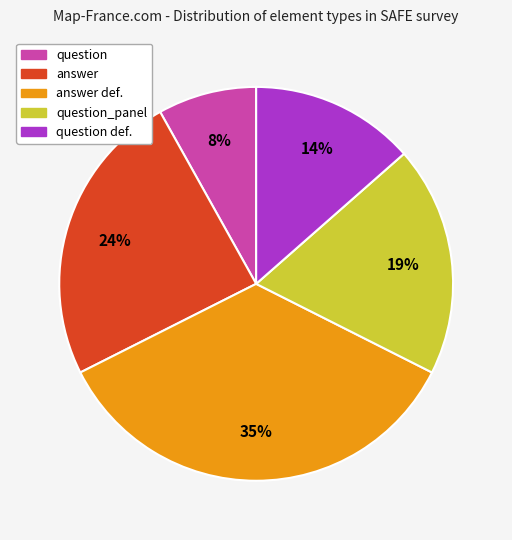

Does any single category account for the majority?

No